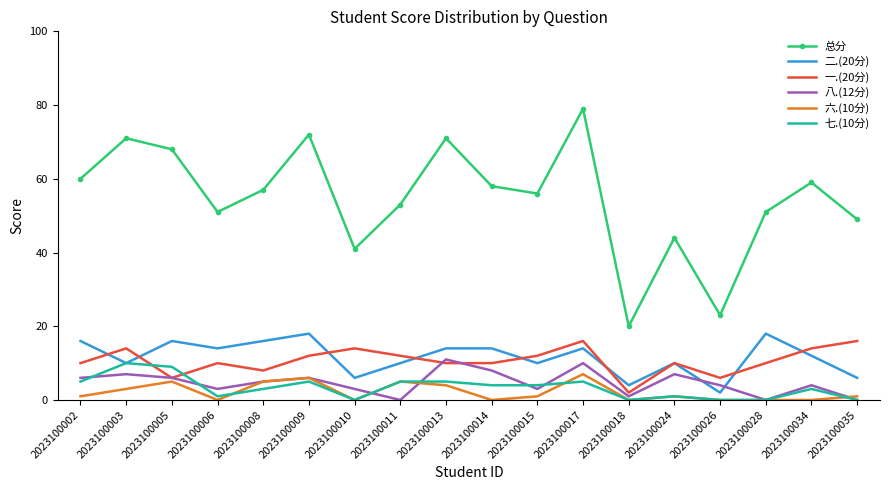

Which series has the widest spread of values?

总分